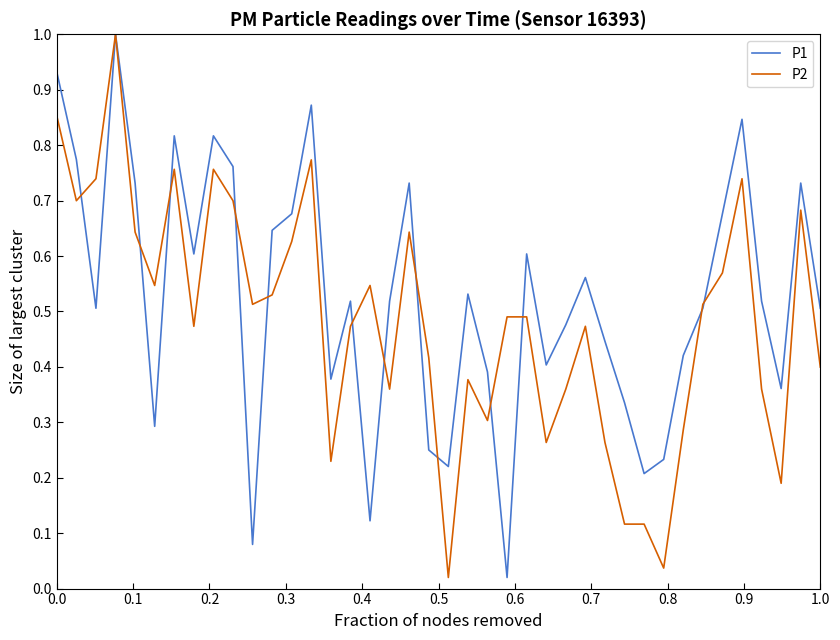

List the series in order of their overall mean, lowest first.

P2, P1